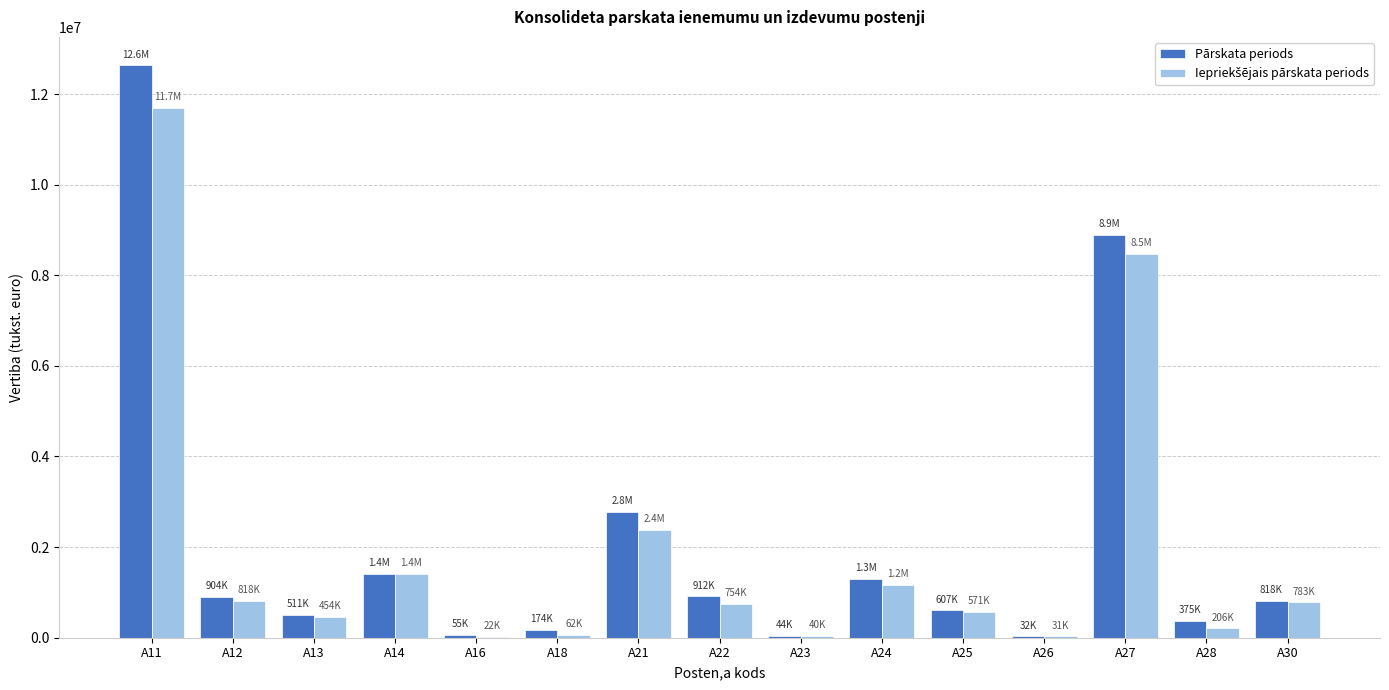

The value of Pārskata periods at A22 is 912194. True or false?

True